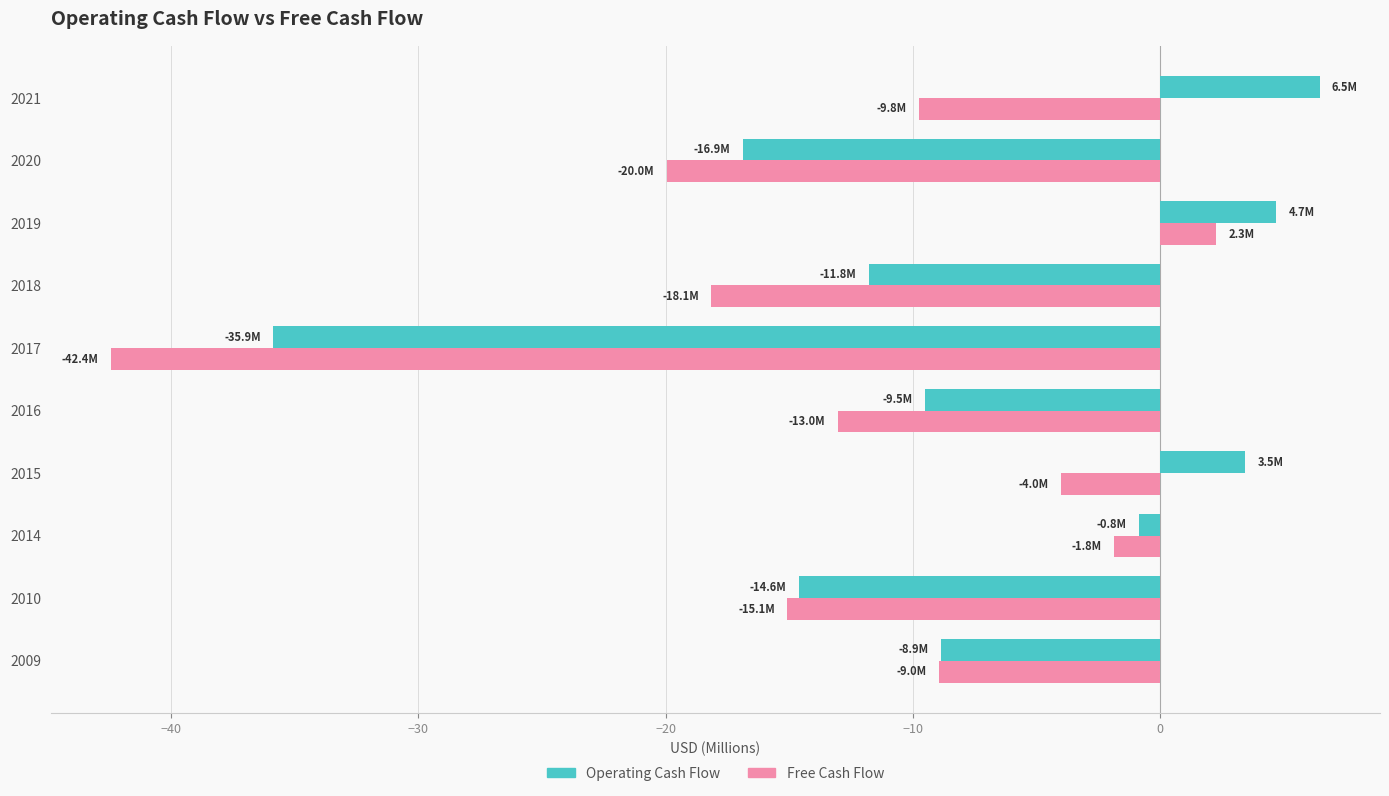

What is the greatest value displayed?

6.5